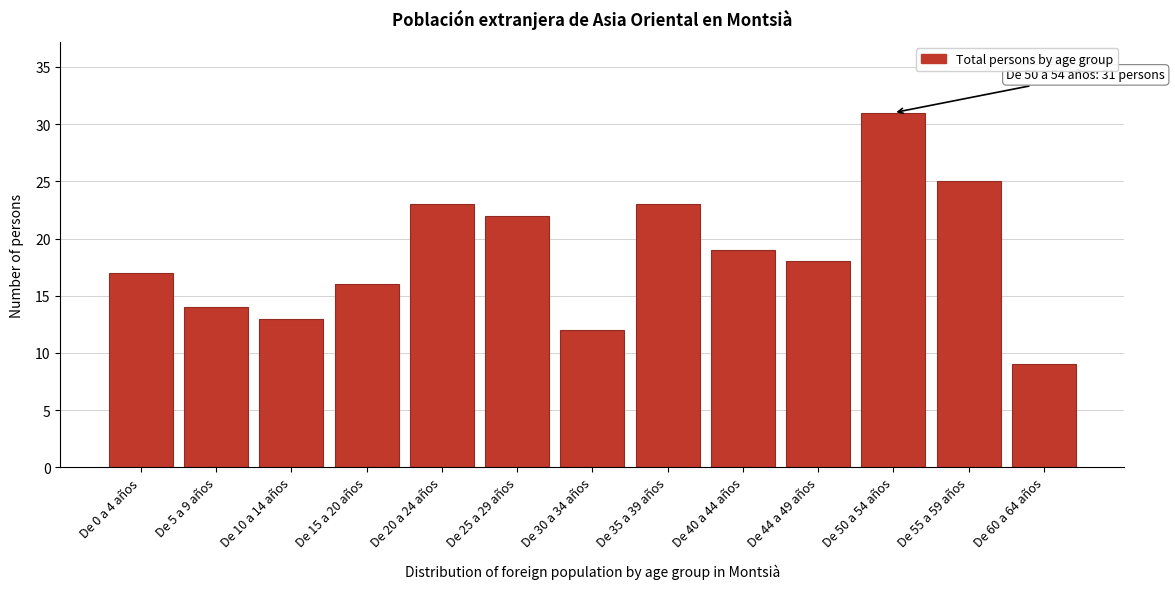

Reading right to left, transcribe all the data shown in this chart.

9	25	31	18	19	23	12	22	23	16	13	14	17